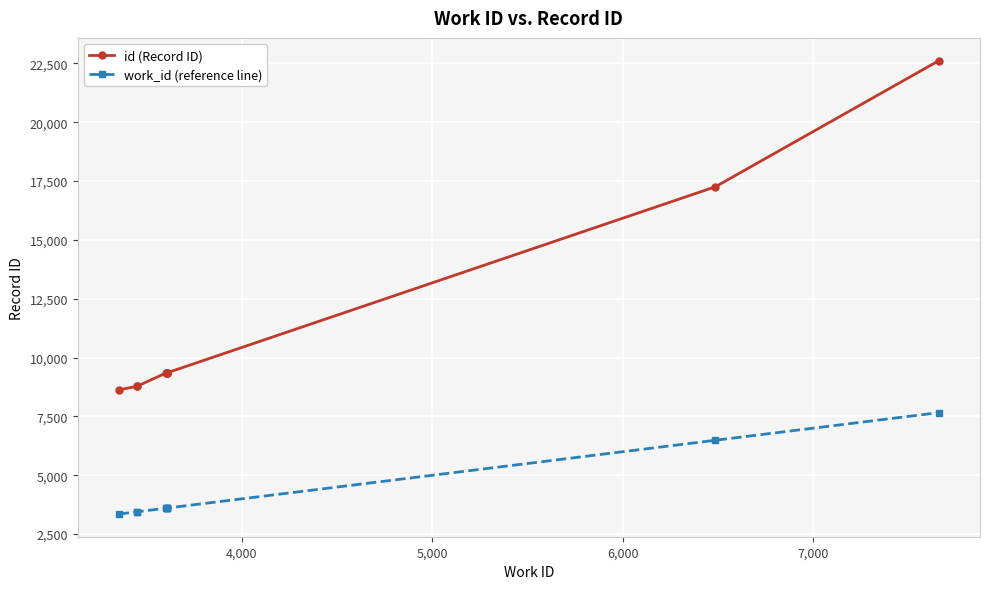

Reading left to right, list all the values displayed in this chart.

id (Record ID): 8626	8779	8781	9351	9352	9353	9355	9350	17254	22616
work_id (reference line): 3353	3448	3449	3606	3603	3605	3605	3605	6487	7662